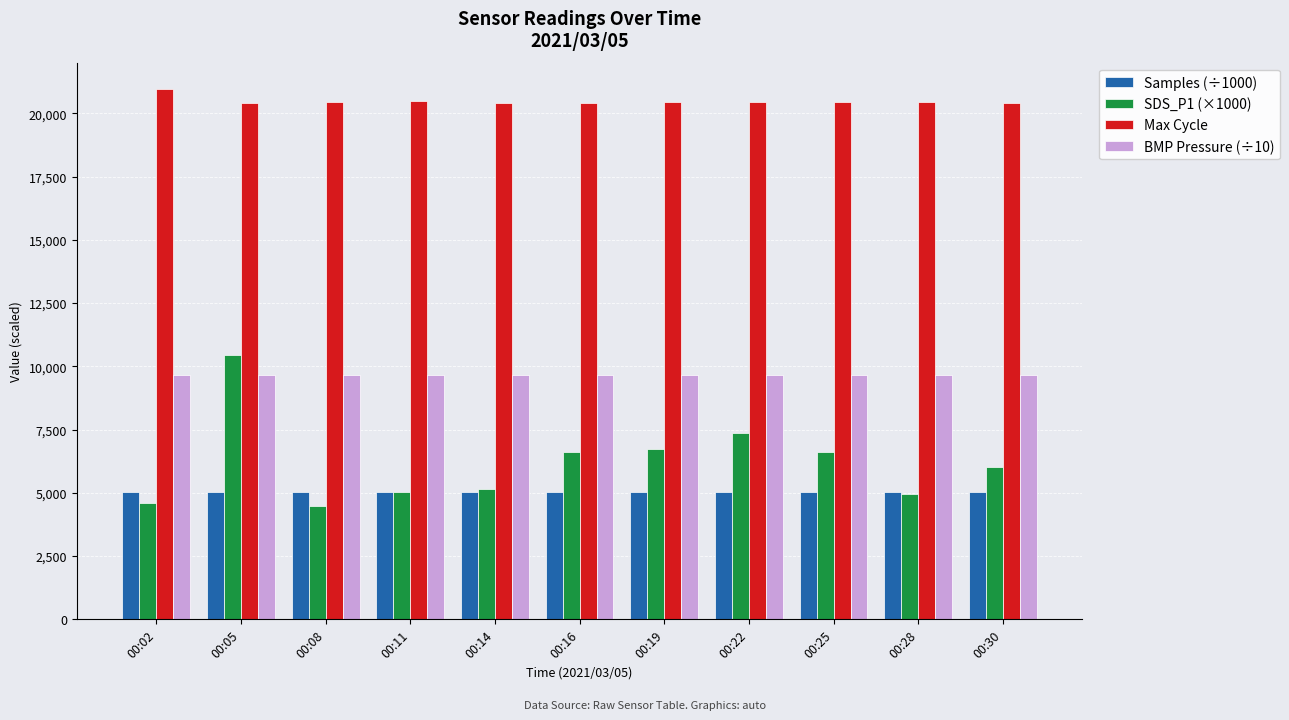

At 00:30, list the series in order from smallest to largest.

Samples (÷1000), SDS_P1 (×1000), BMP Pressure (÷10), Max Cycle